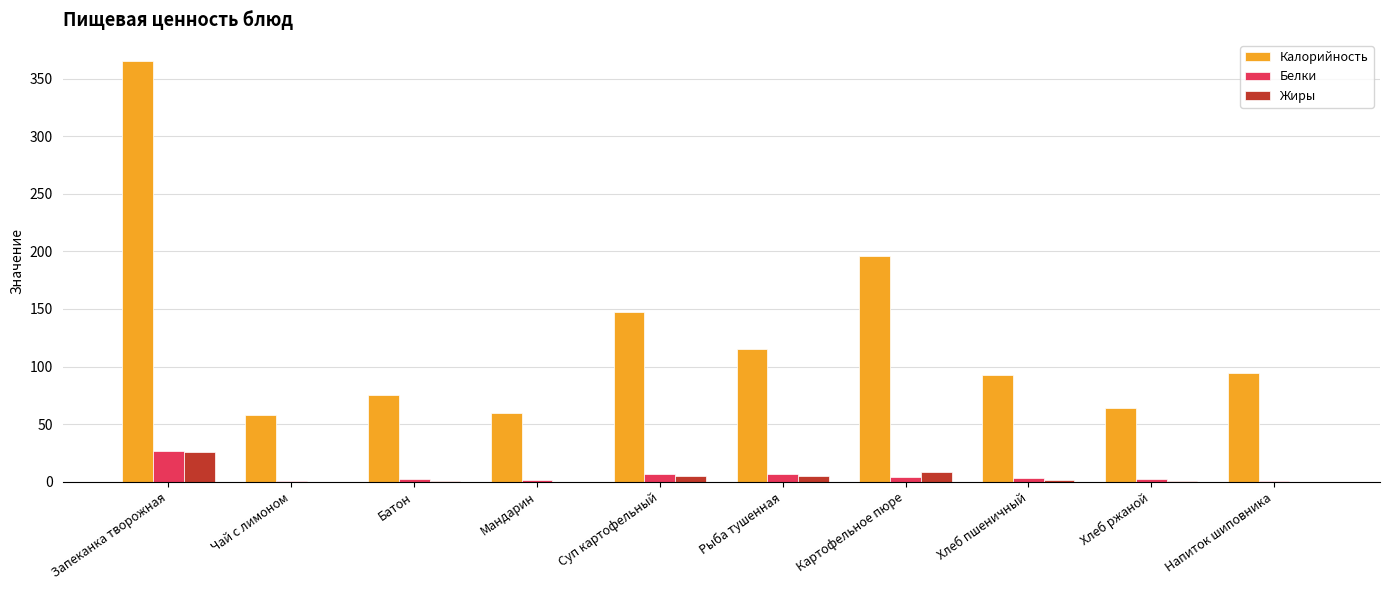

Which series has the largest total across all categories?

Калорийность